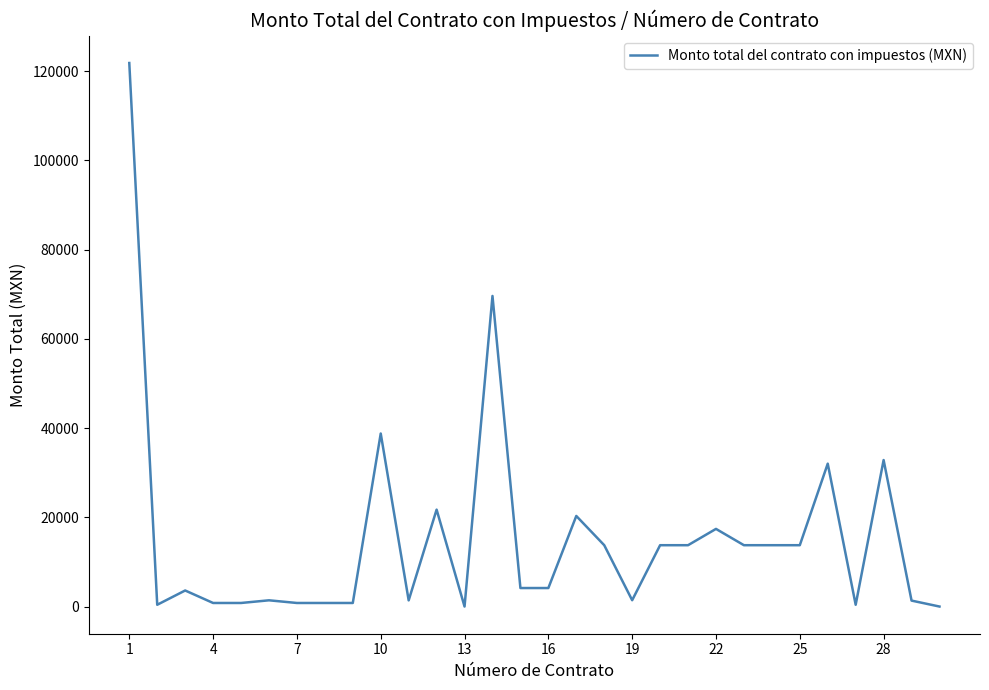

What is the greatest value displayed?

121800.0